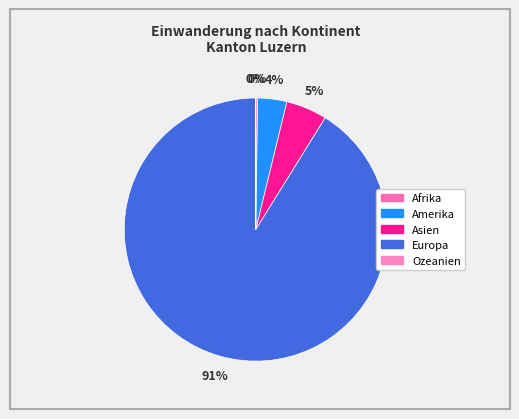

What is the change in value from Asien to Europa?

+3123